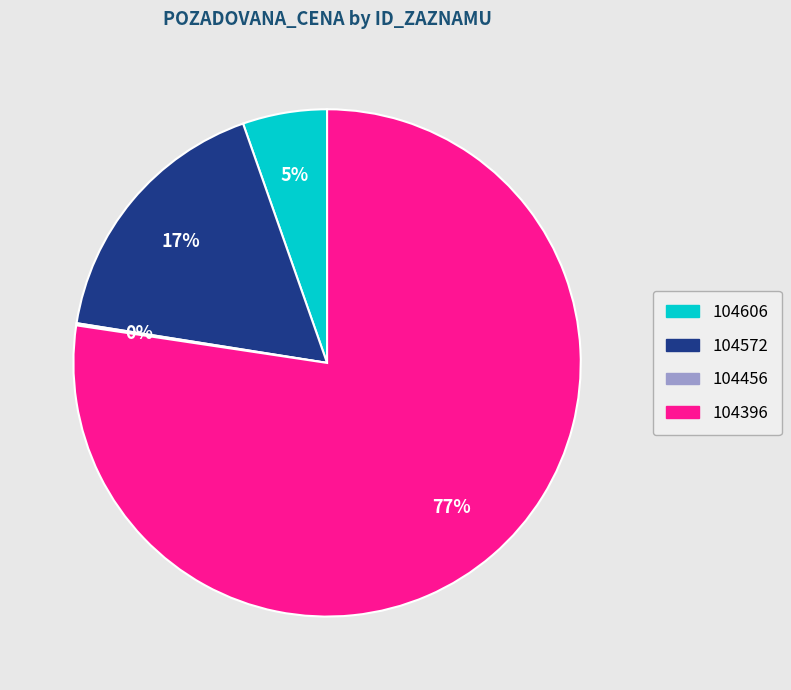

Which has a higher value, 104606 or 104396?

104396